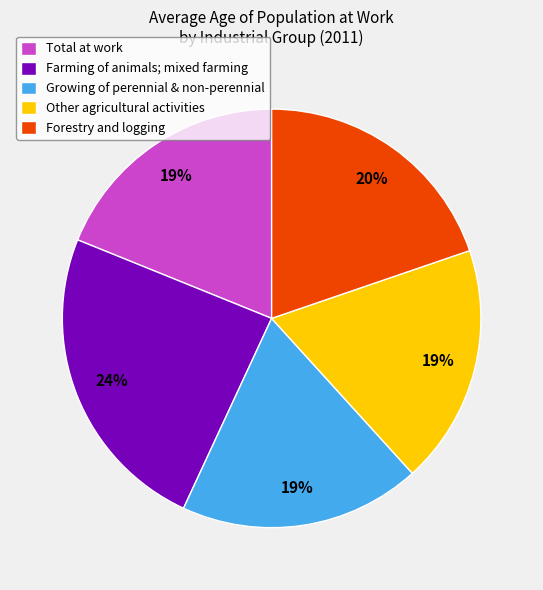

To the nearest percent, what is the combined percentage of Other agricultural activities and Farming of animals; mixed farming?

43%